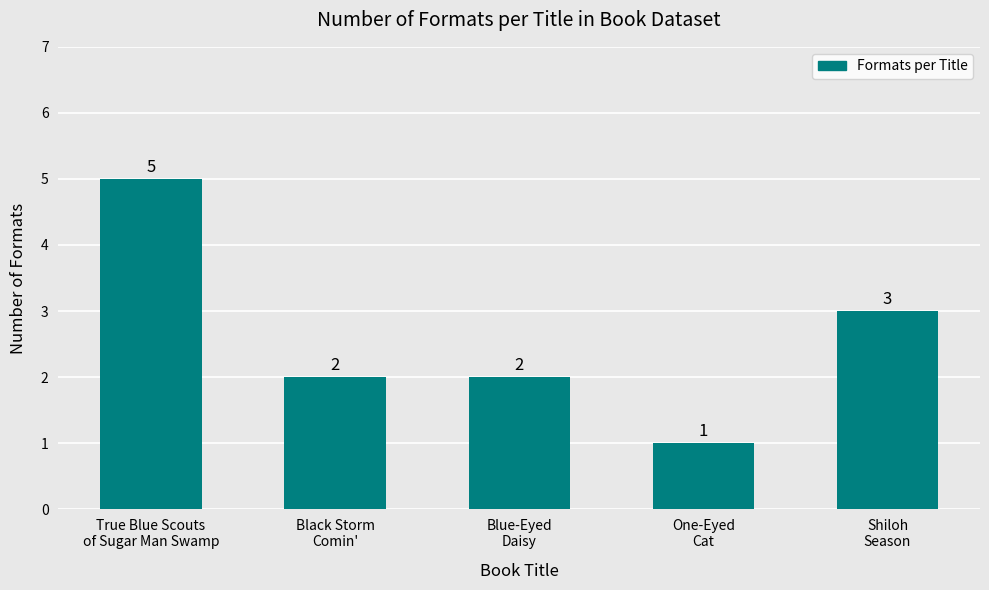

What is the label of the 5th bar from the right?

True Blue Scouts
of Sugar Man Swamp